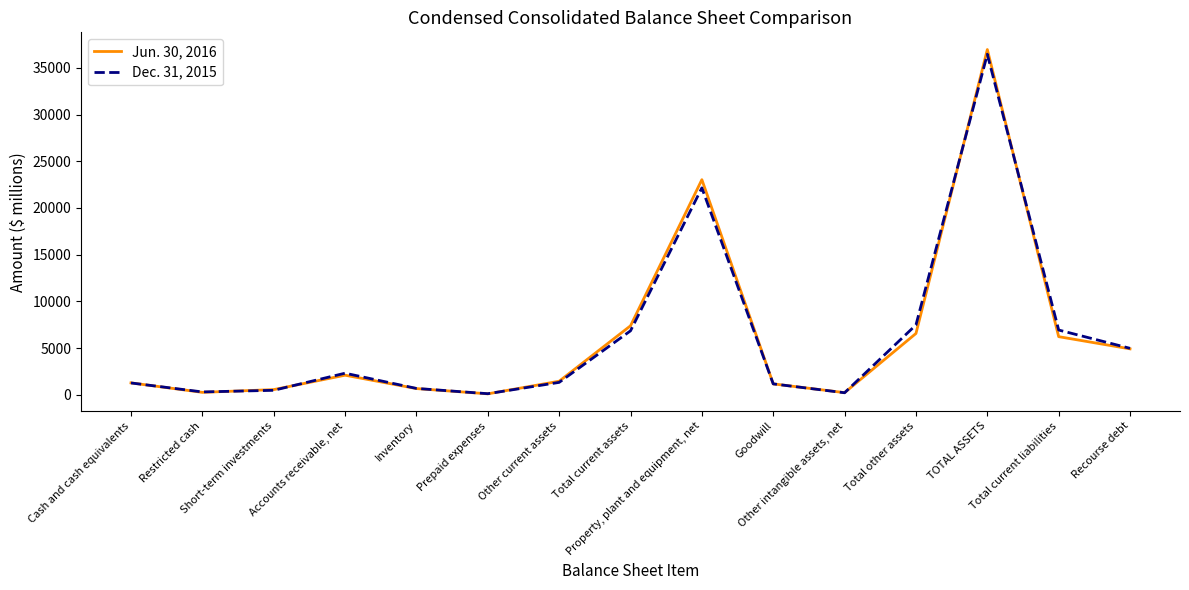

Which series has the widest spread of values?

Jun. 30, 2016